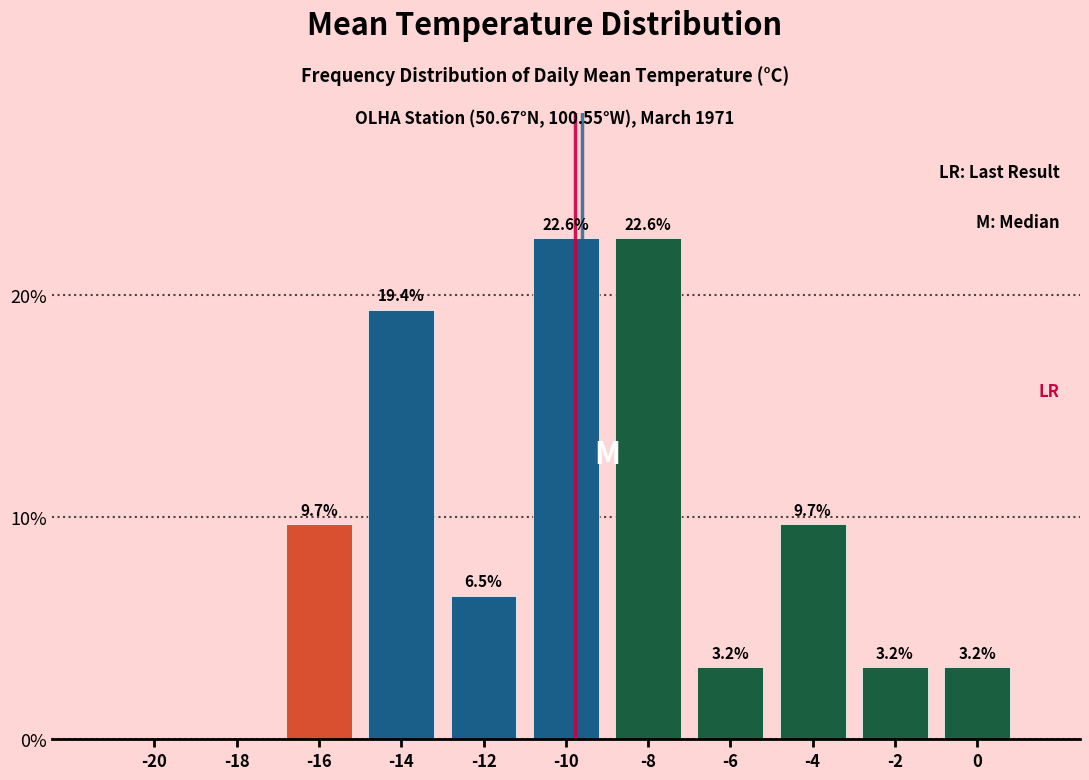

Reading left to right, list all the values displayed in this chart.

-20=0.0	-18=0.0	-16=9.7	-14=19.4	-12=6.5	-10=22.6	-8=22.6	-6=3.2	-4=9.7	-2=3.2	0=3.2